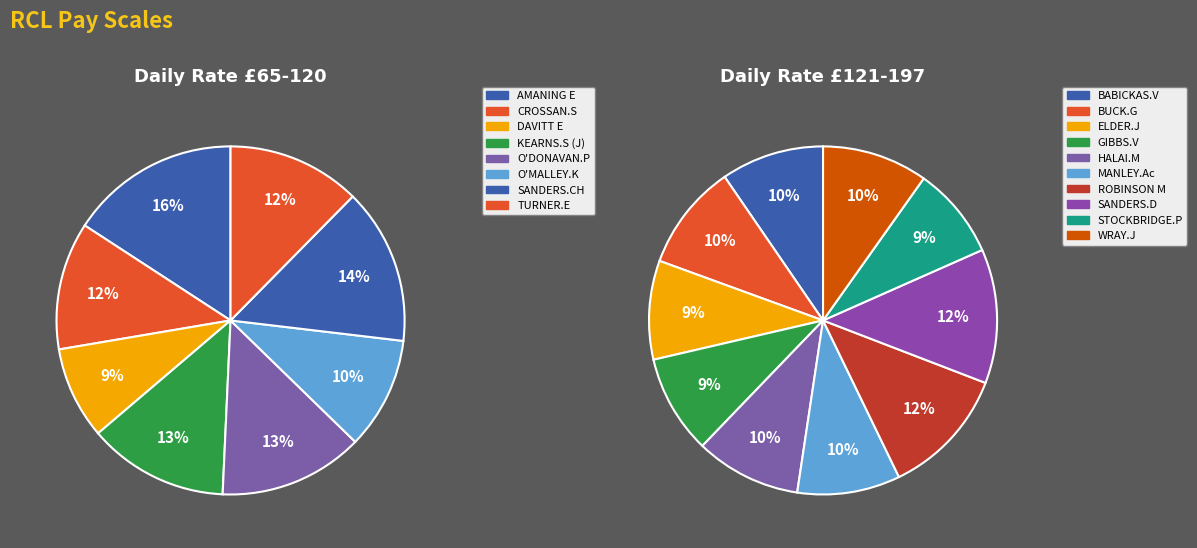

Combined, do HALAI.M and BABICKAS.V account for over 50%?

No